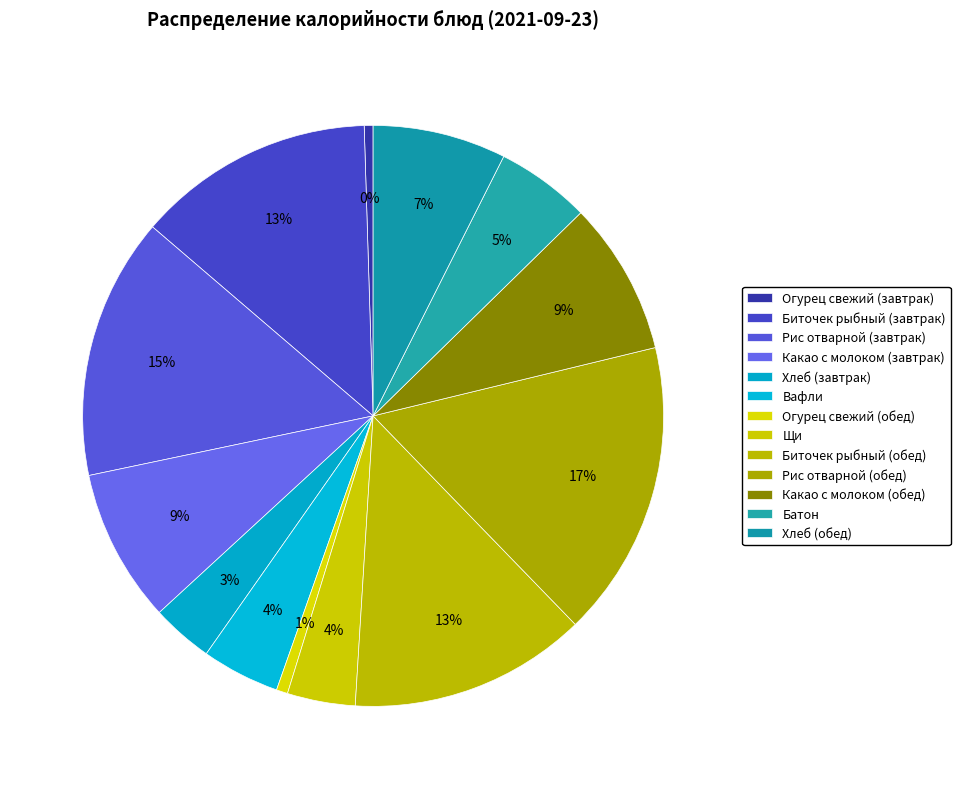

What is the ratio of the value at Биточек рыбный (завтрак) to the value at Щи?

3.5